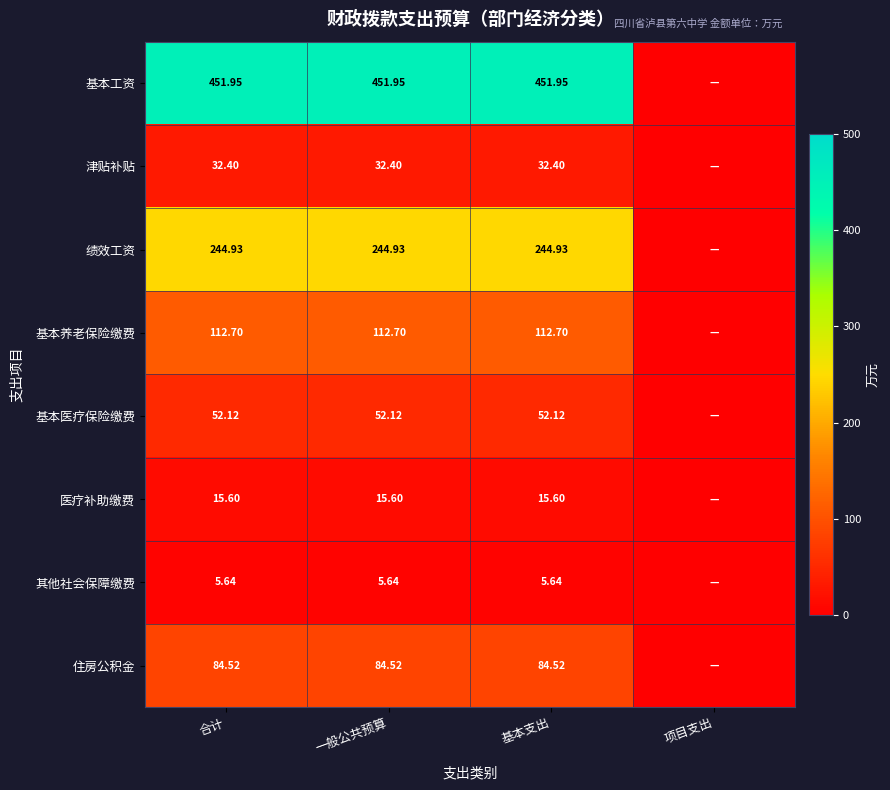

What is the maximum value for 住房公积金?

84.5